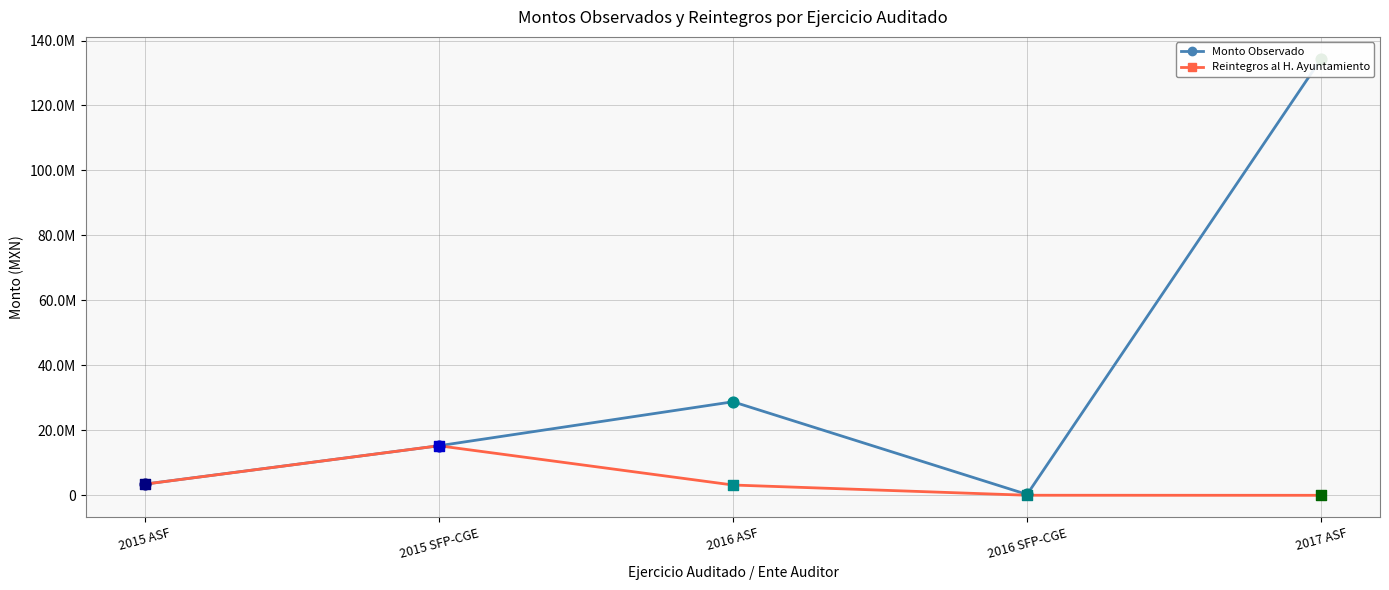

What are all the series names shown in the legend?

Monto Observado, Reintegros al H. Ayuntamiento